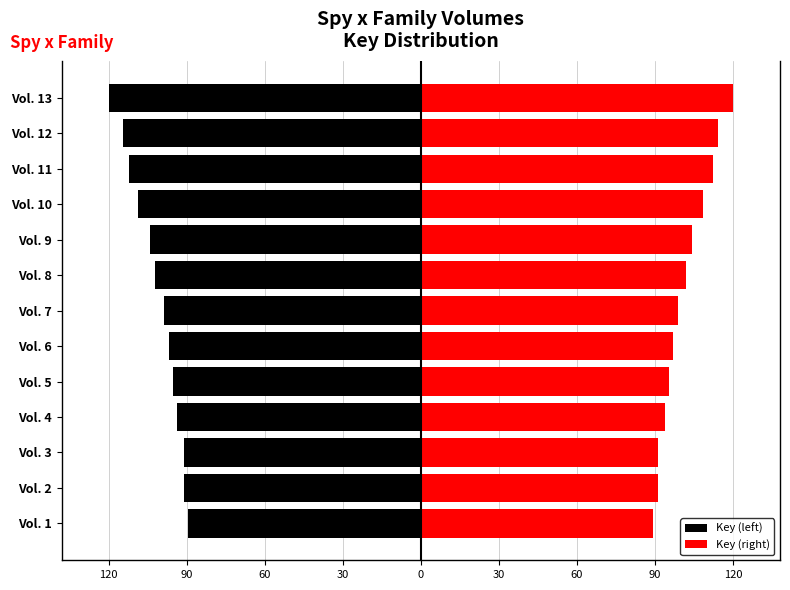

Which series has the widest spread of values?

Key (left)